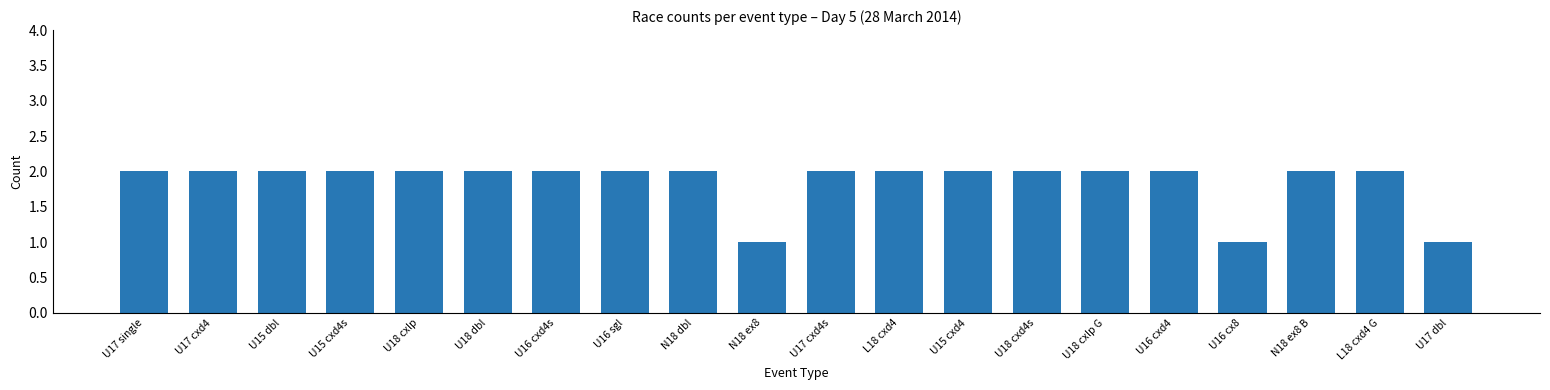

What is the label of the 5th bar from the left?

U18 cxlp